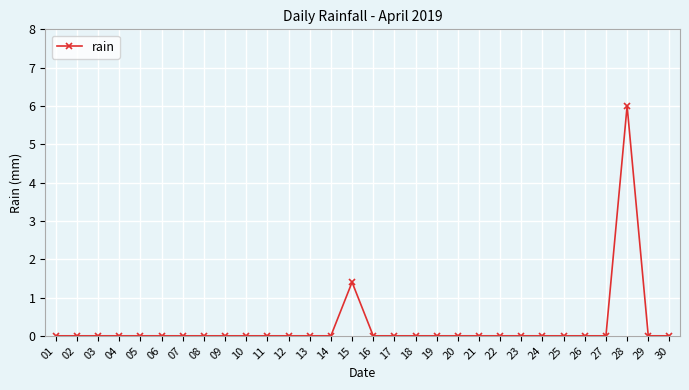

How many data points does each series have?

30